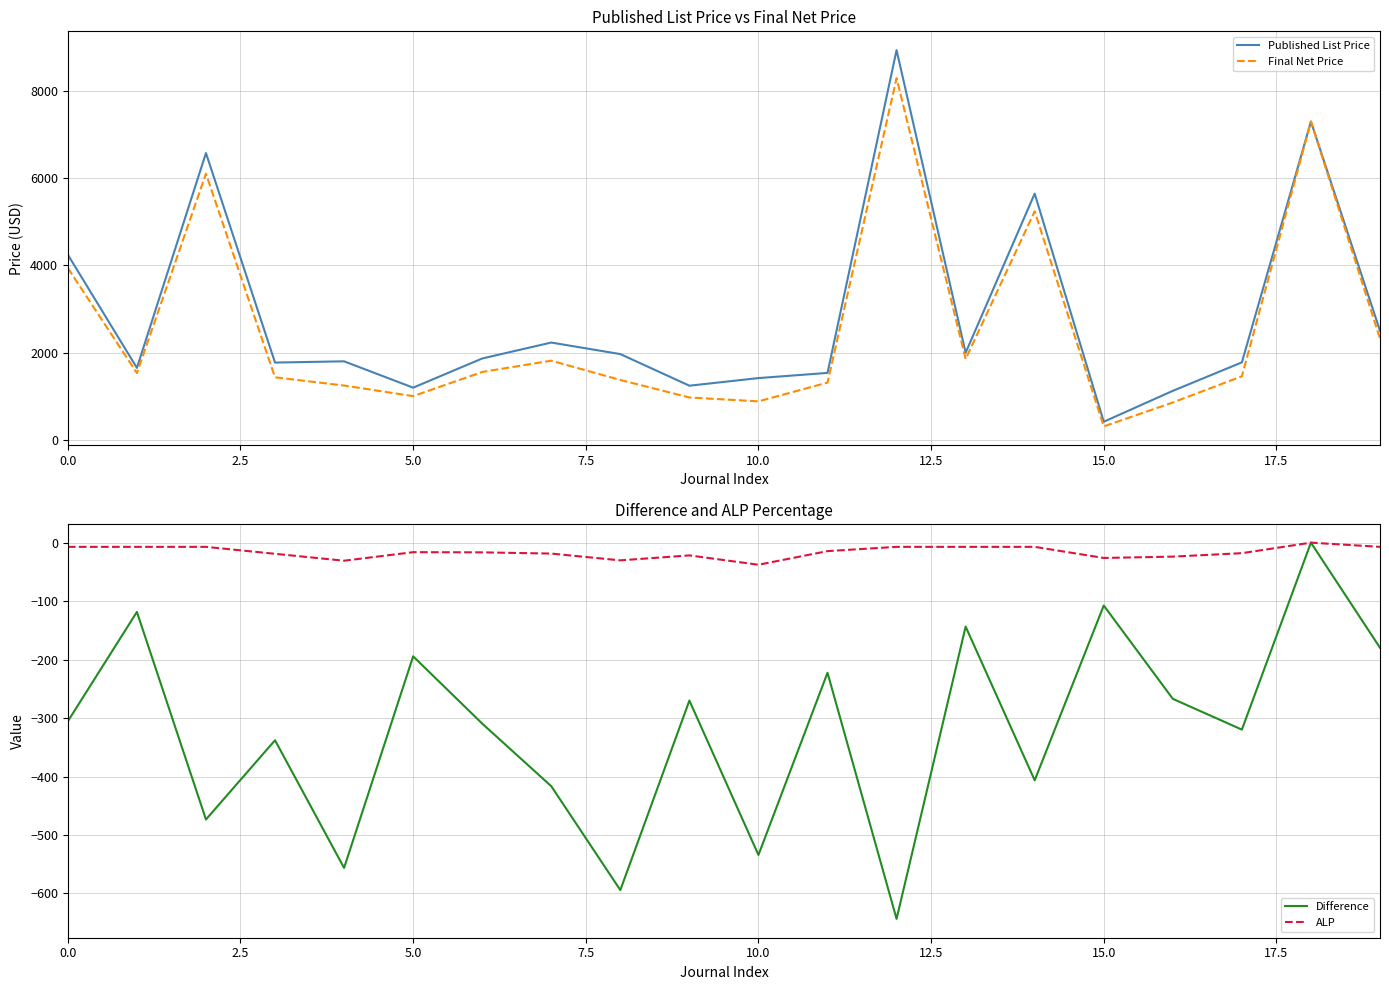

What is the value of the Published List Price point at the 20th from the left?

2499.0